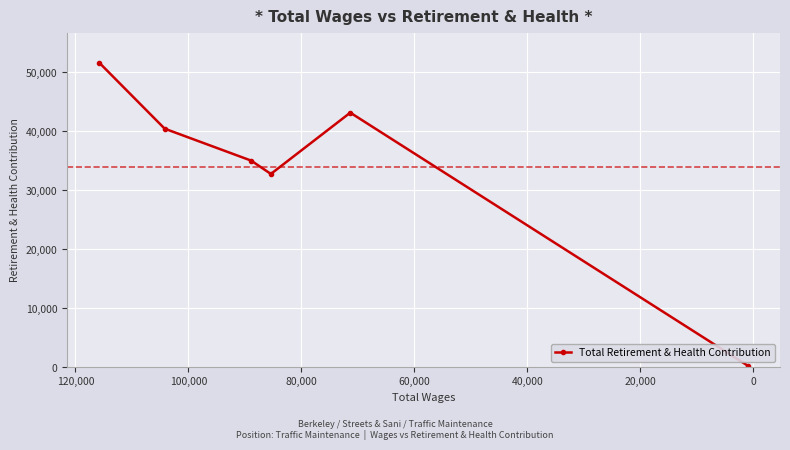

What is the maximum value shown in the chart?

51572